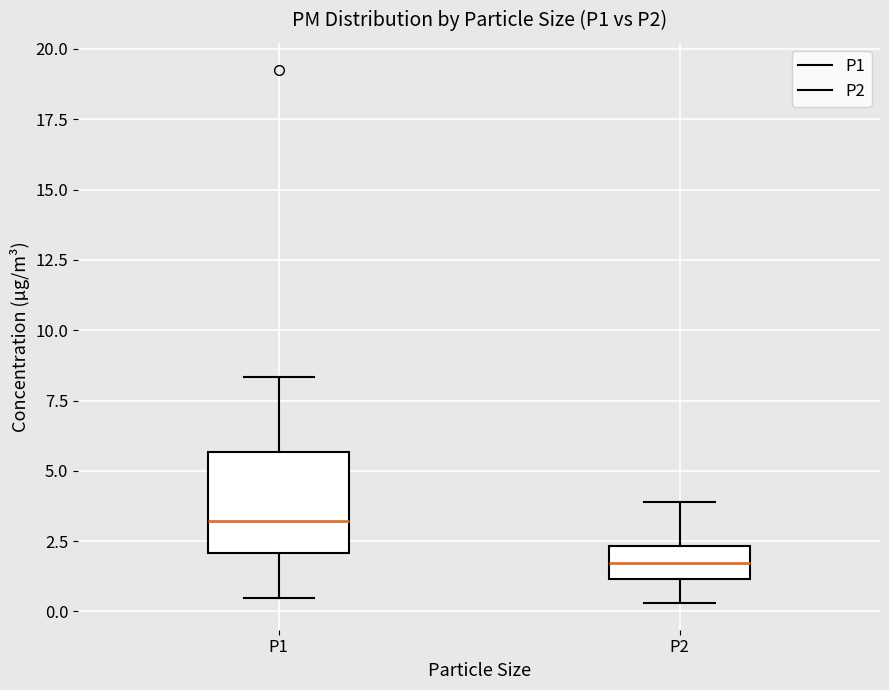

Reading left to right, transcribe this box plot: for each box, give where its median line is, the range the box spans, and where its two whiskers end, as read against the y-axis. The values are not printed on the chart, so give them approximately, as read against the axis.

P1: median 3.0, box 2.0 to 5.5, whiskers 0.5 to 8.5
P2: median 1.5, box 1.0 to 2.5, whiskers 0.5 to 4.0